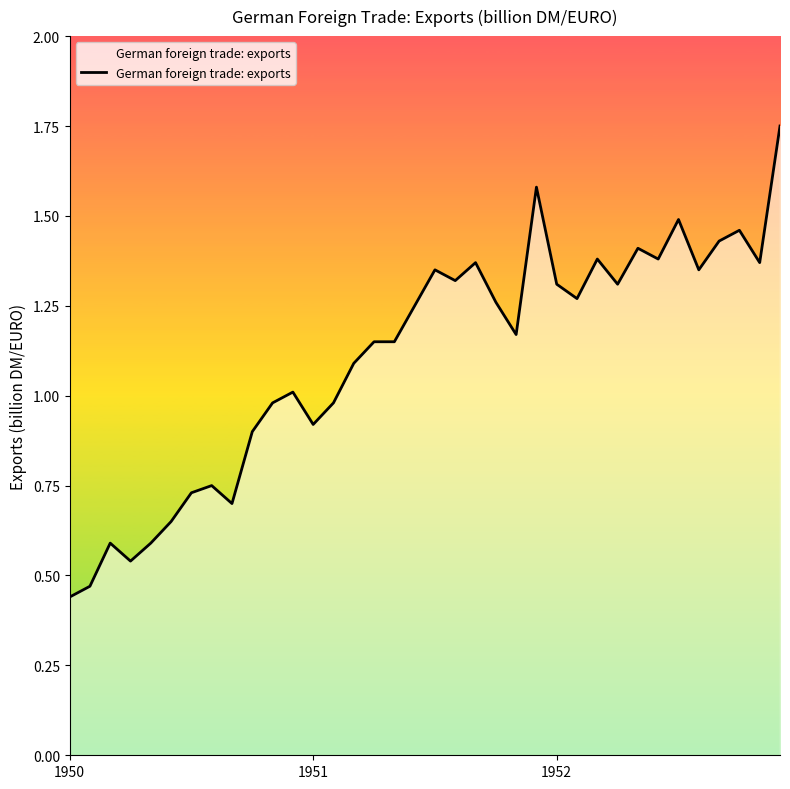

At which category does the data reach its first local valley?

3